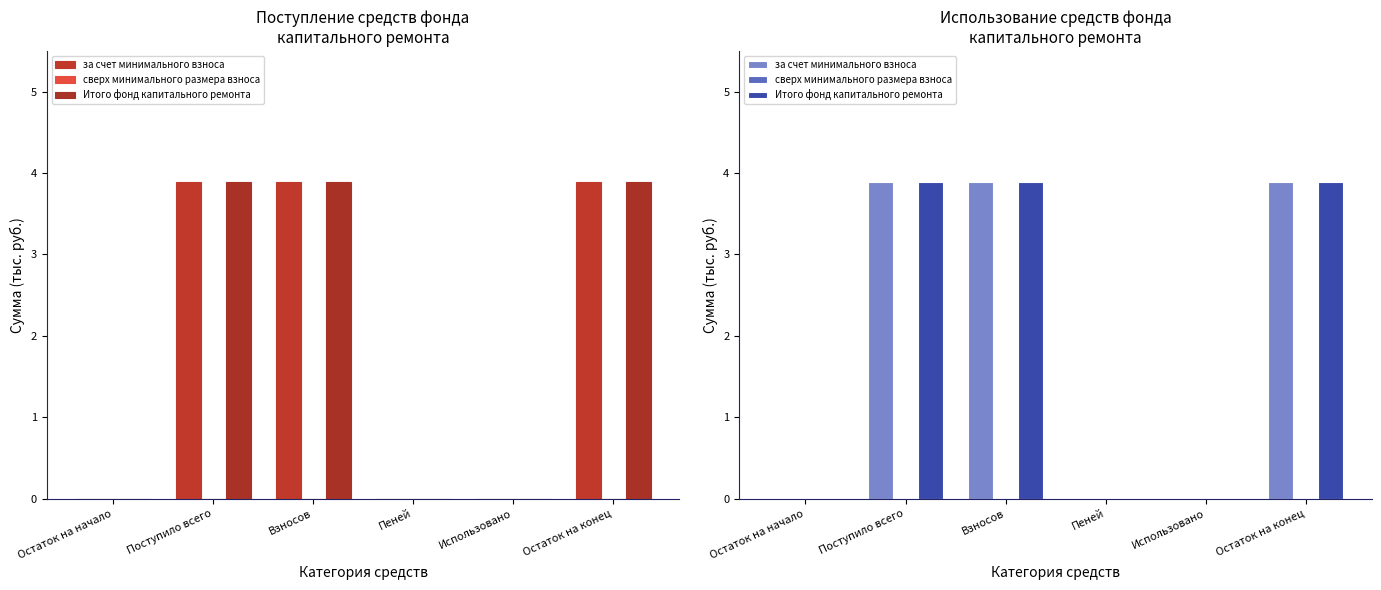

True or false: Итого фонд капитального ремонта has a value of 0.0 at Остаток на начало.

True